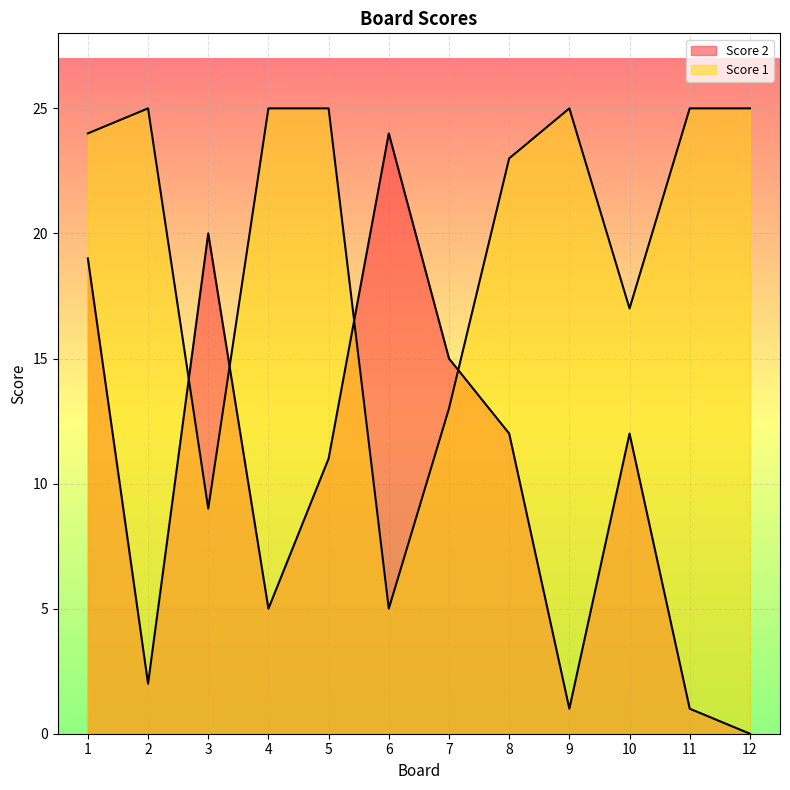

At which category does Score 2 reach its first local peak?

3